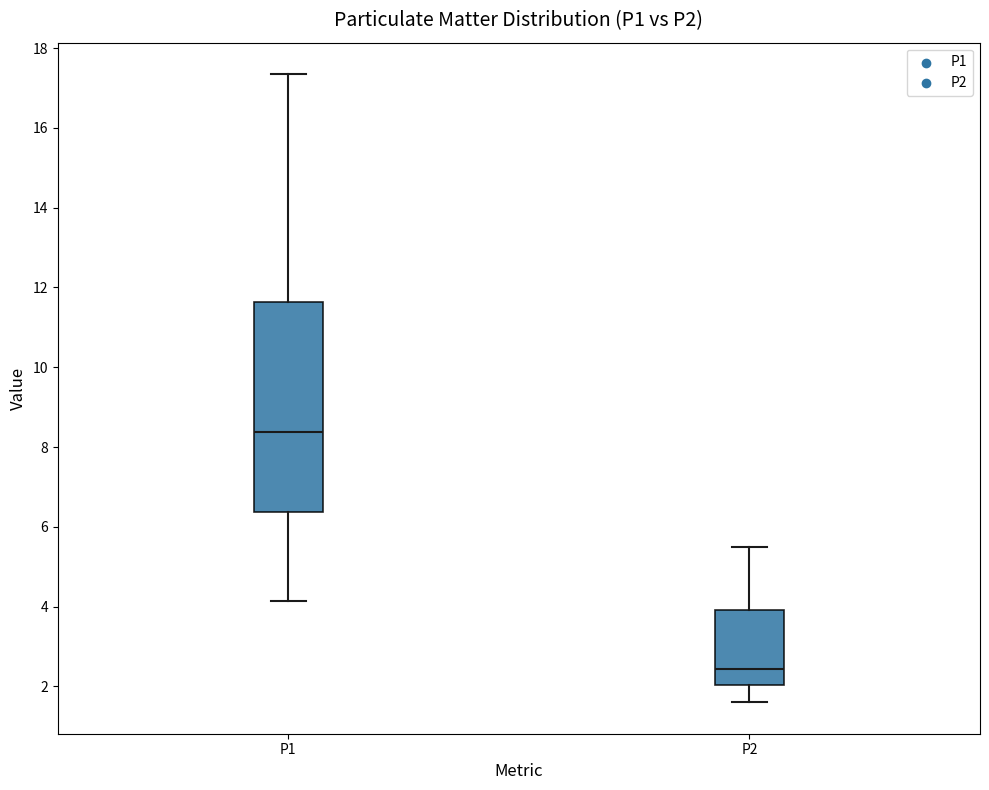

Reading left to right, transcribe this box plot: for each box, give where its median line is, the range the box spans, and where its two whiskers end, as read against the y-axis. The values are not printed on the chart, so give them approximately, as read against the axis.

P1: median 8.4, box 6.4 to 11.6, whiskers 4.2 to 17.4
P2: median 2.4, box 2.0 to 4.0, whiskers 1.6 to 5.6